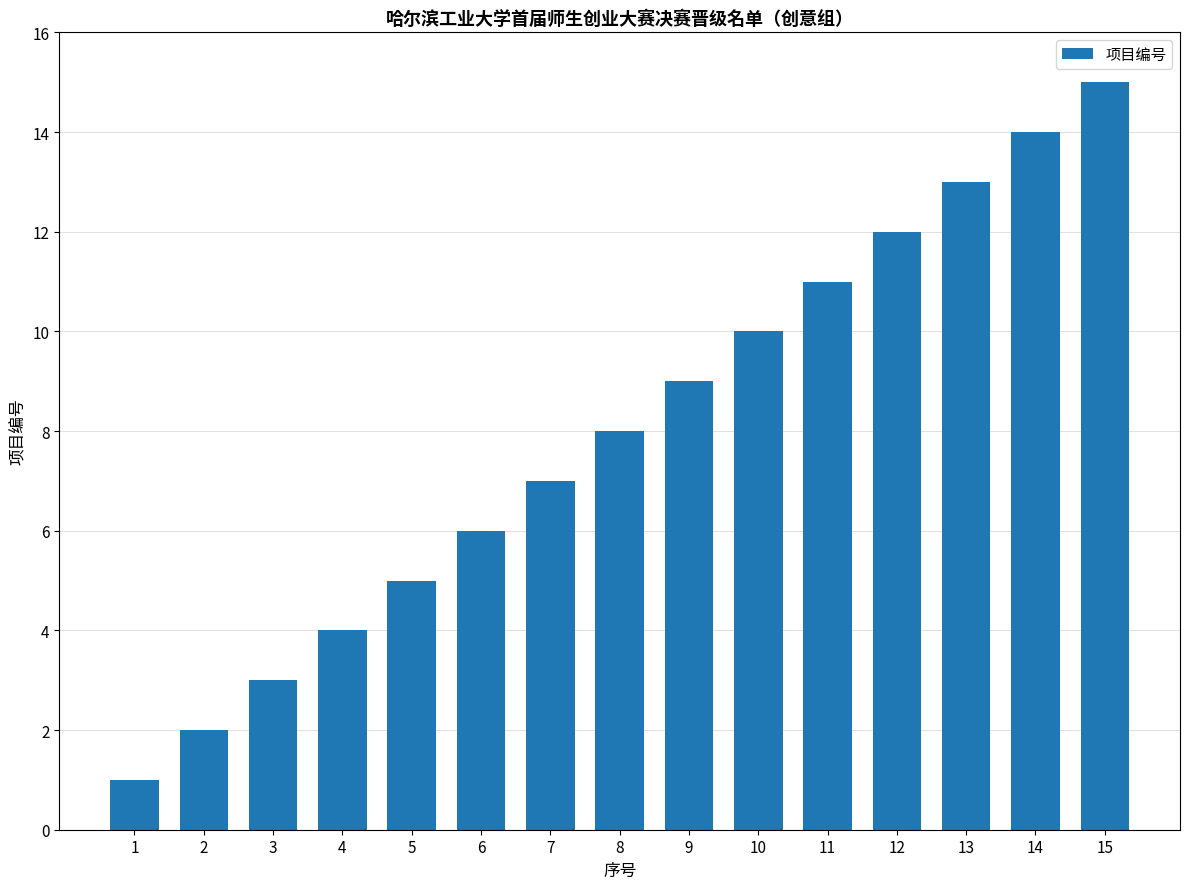

How many data points are less than 8?

7